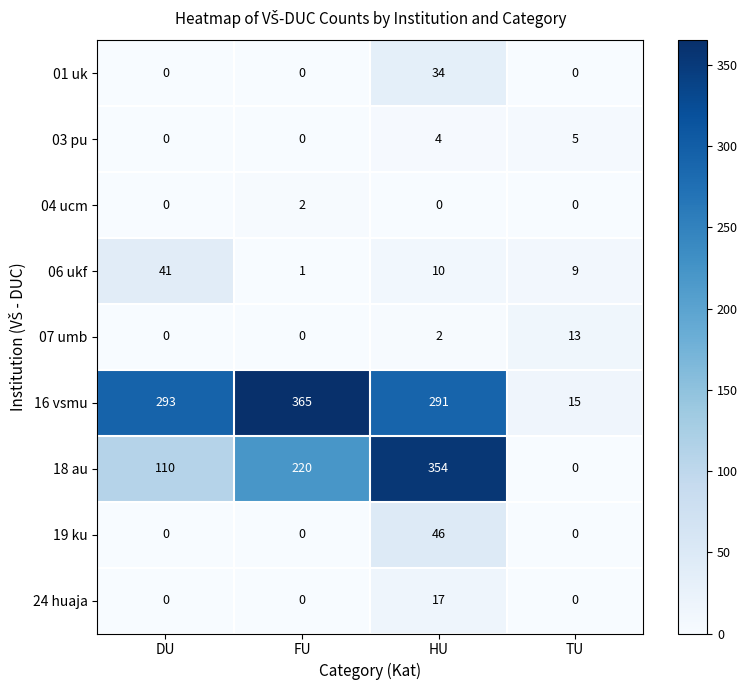

Is it true that 24 huaja equals 0 at FU?

True